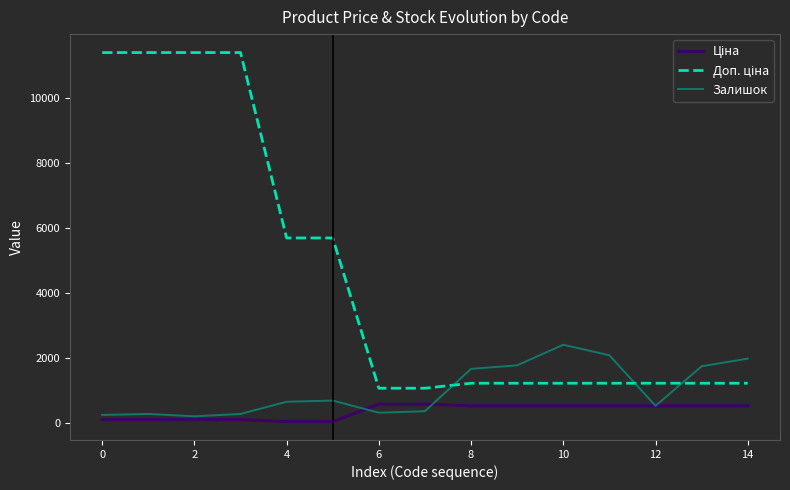

Does the chart display data point markers on the line(s)?

No